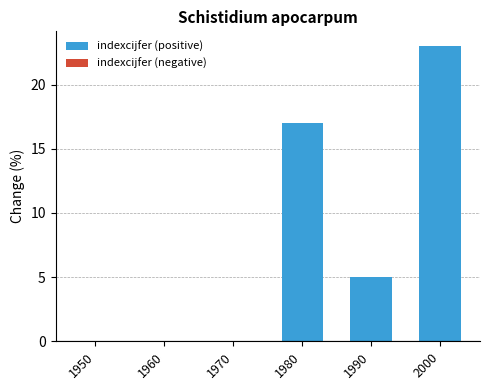

What is the maximum value shown in the chart?

23